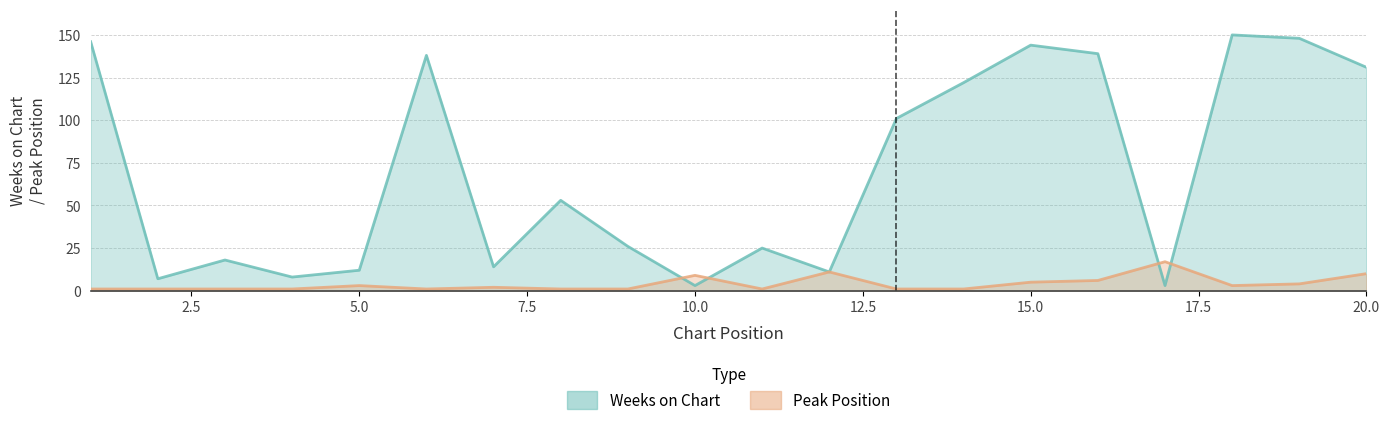

Rank the series at 3 from highest to lowest value.

Weeks on Chart, Peak Position